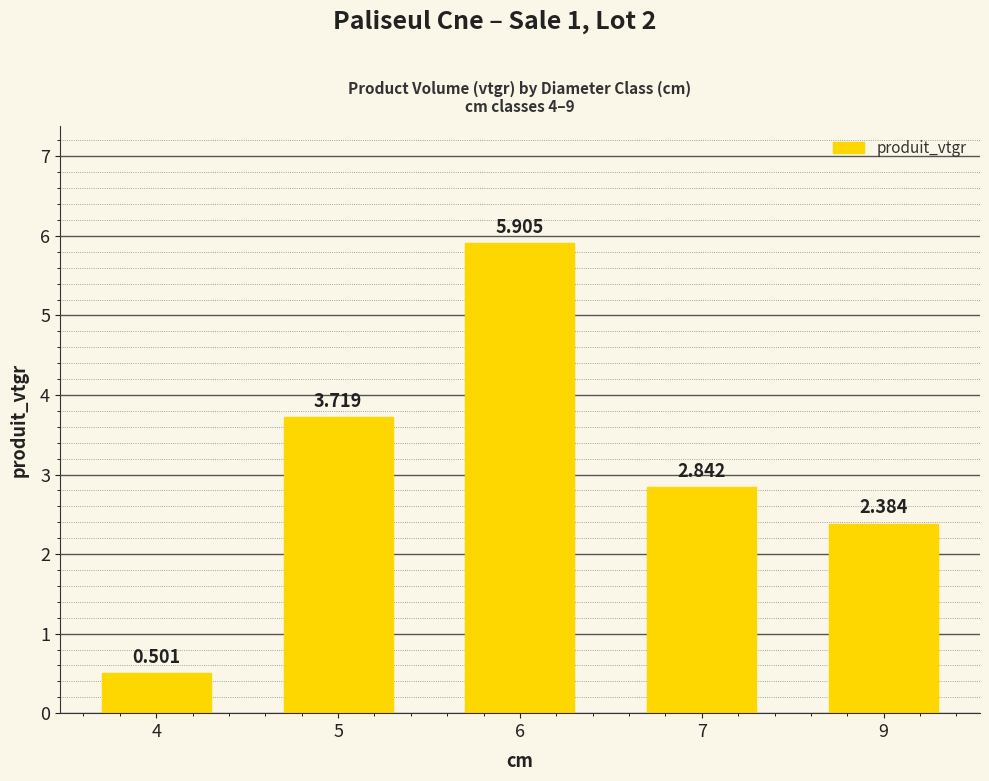

Count the number of data series in this chart.

1